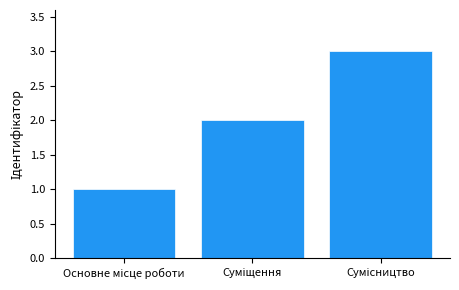

What is the maximum value shown in the chart?

3